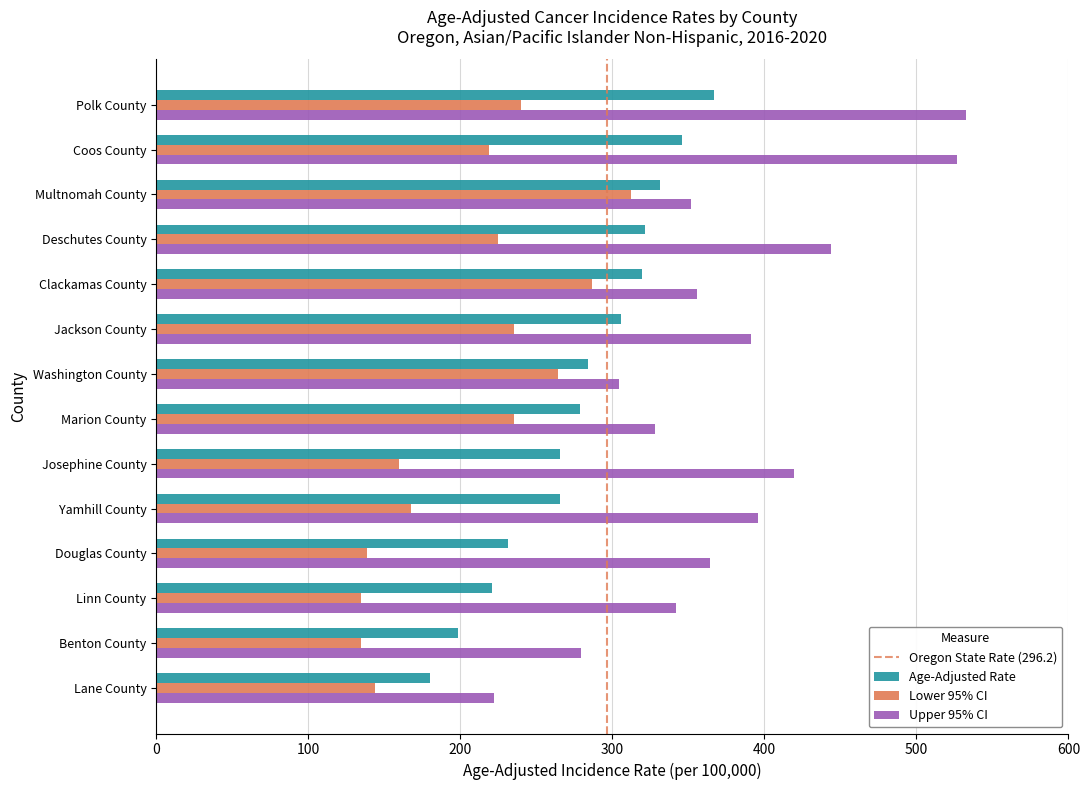

At which label does Upper 95% CI reach its minimum?

Lane County